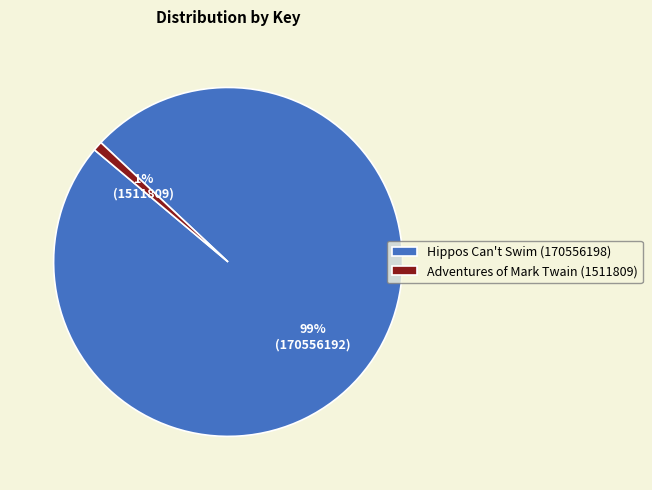

Do Adventures of Mark Twain (1511809) and Hippos Can't Swim (170556198) together represent more than half of the pie?

Yes